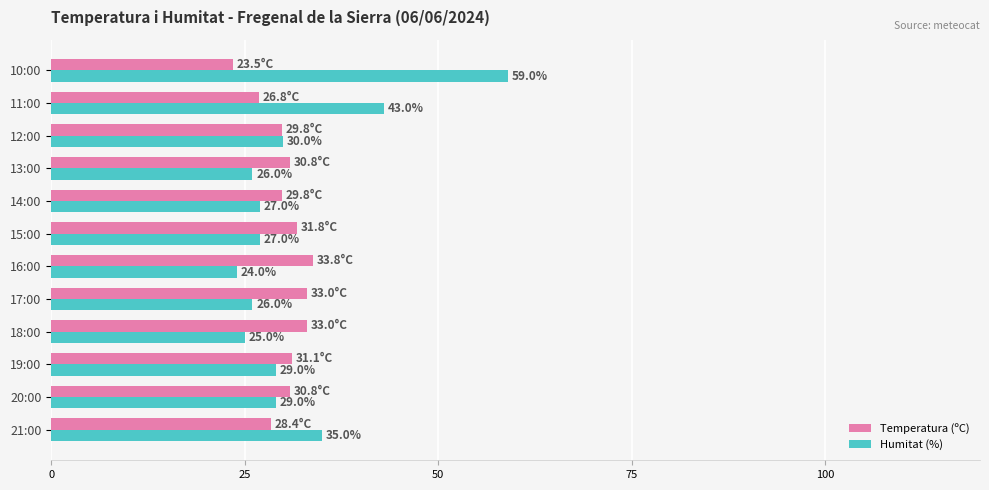

Between 14:00 and 11:00, which series saw the biggest shift?

Humitat (%)